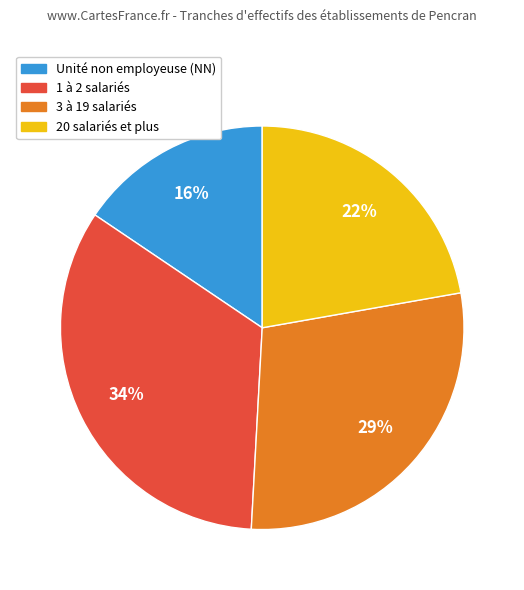

Which has a higher value, 3 à 19 salariés or 1 à 2 salariés?

1 à 2 salariés